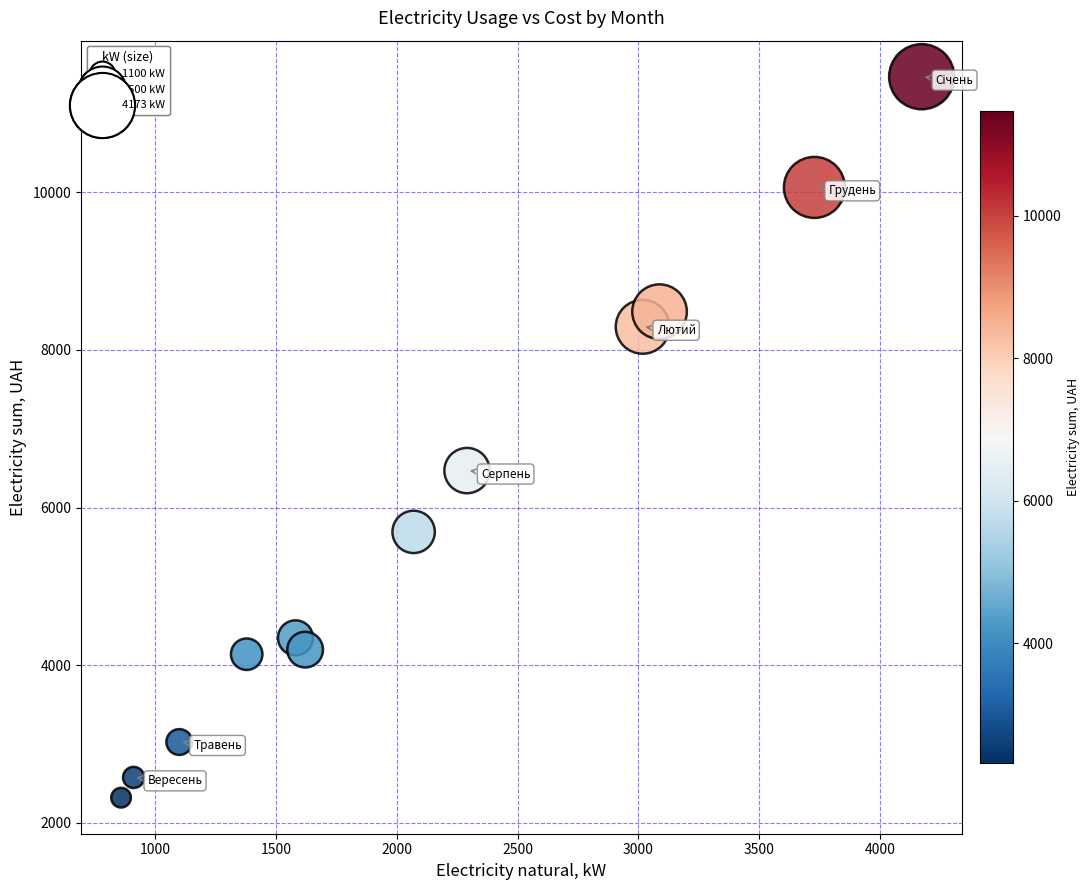

What is the average X value?

2151.7